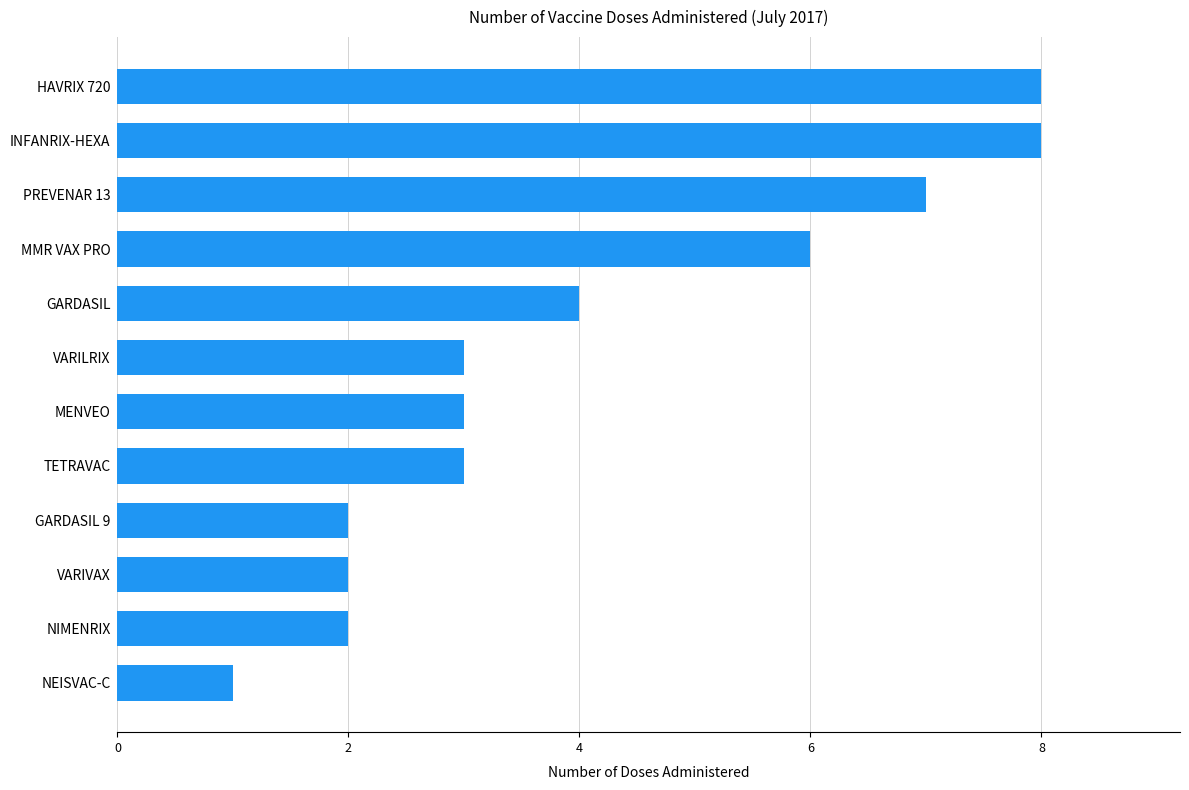

What is the difference between the second highest and minimum values?

7